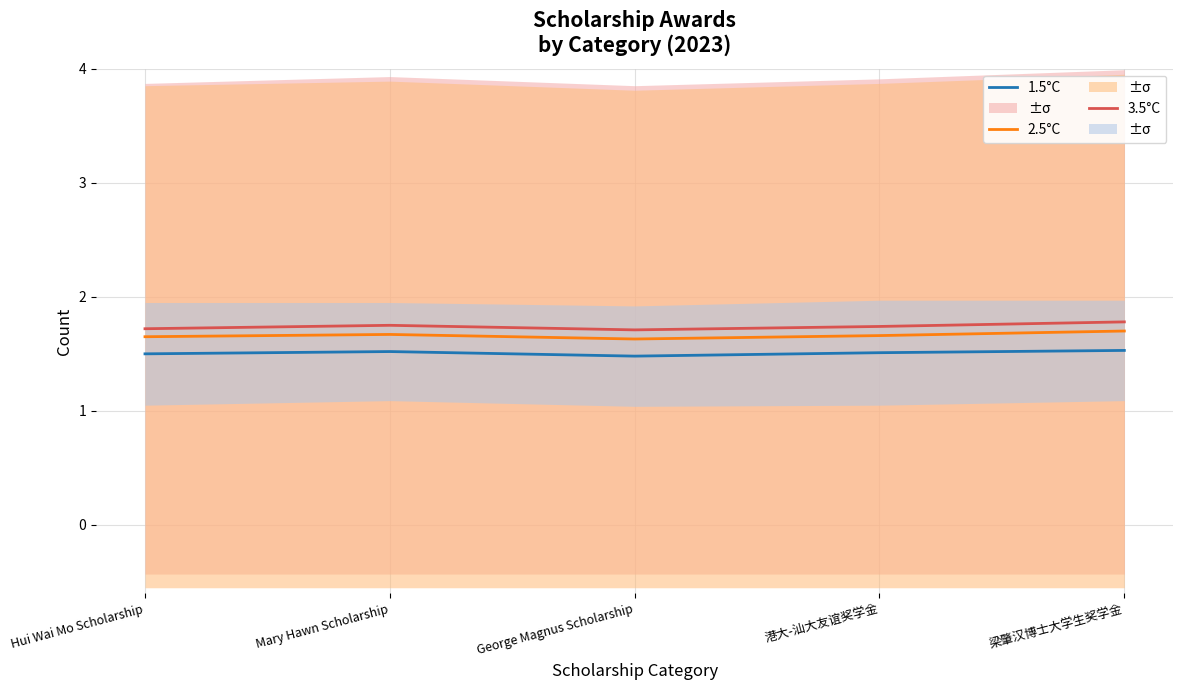

Which label corresponds to the smallest value in the chart?

George Magnus Scholarship